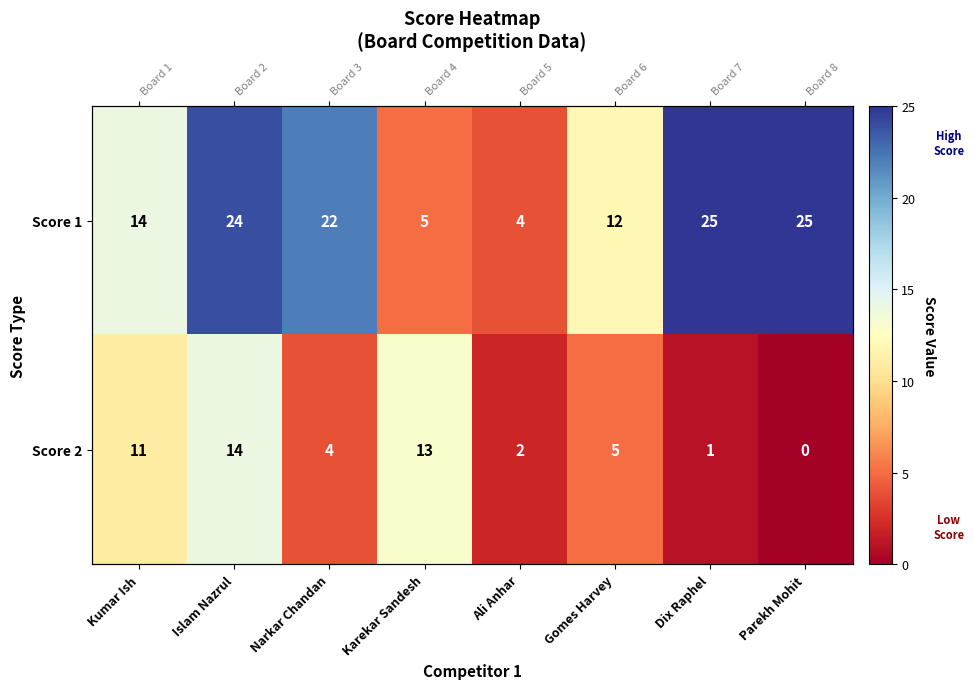

List the series in order of their overall mean, highest first.

Score 1, Score 2